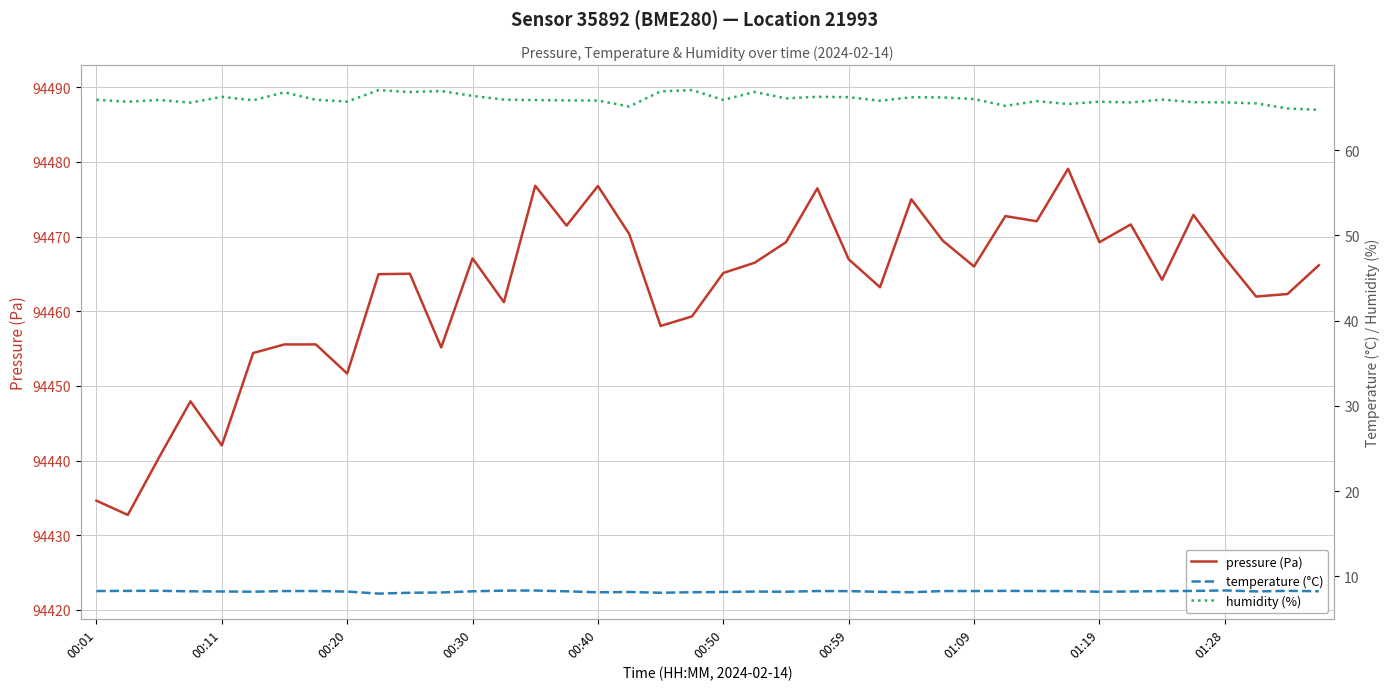

True or false: humidity (%) has a value of 66.4 at 00:30.

True